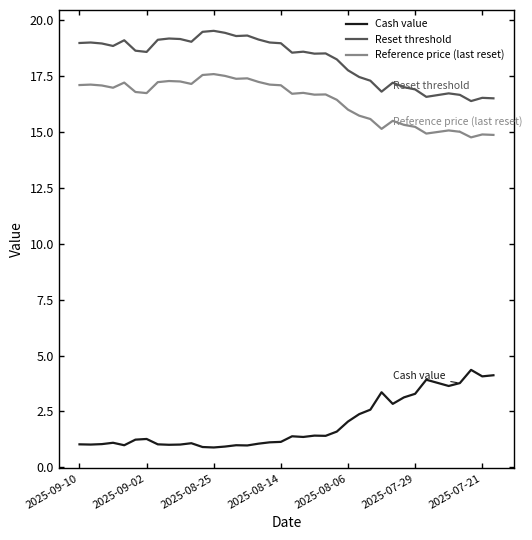

True or false: Reset threshold and Cash value intersect in this chart.

False